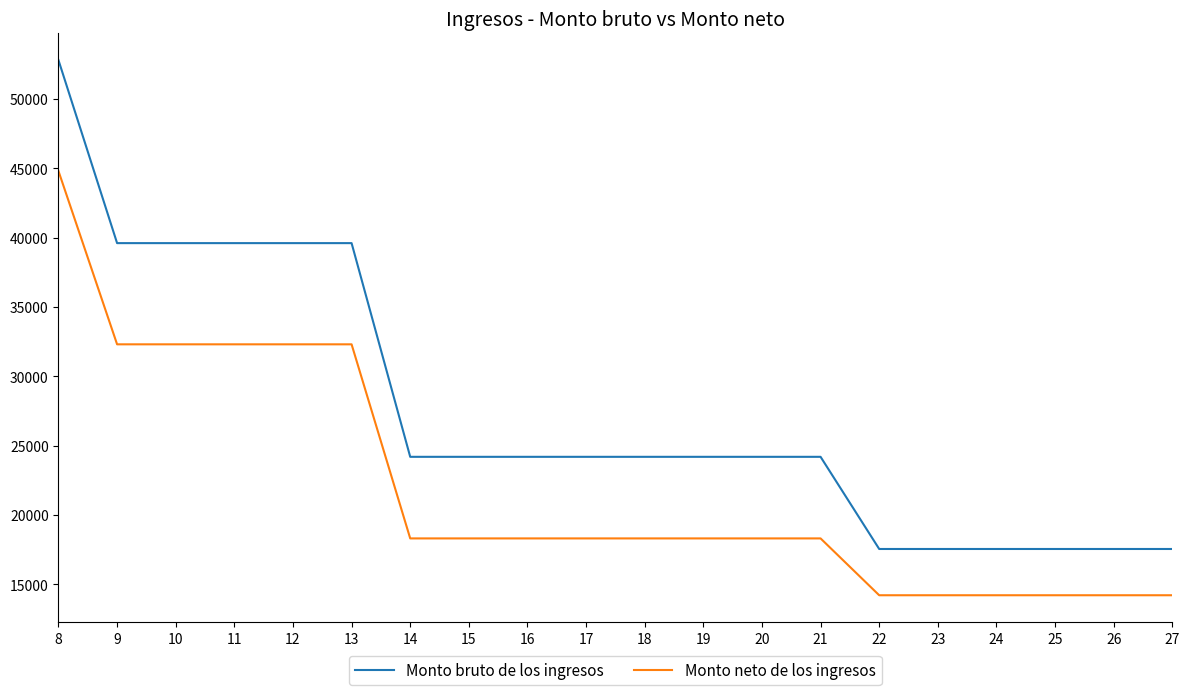

The value of Monto neto de los ingresos at 9 is 32300. True or false?

True